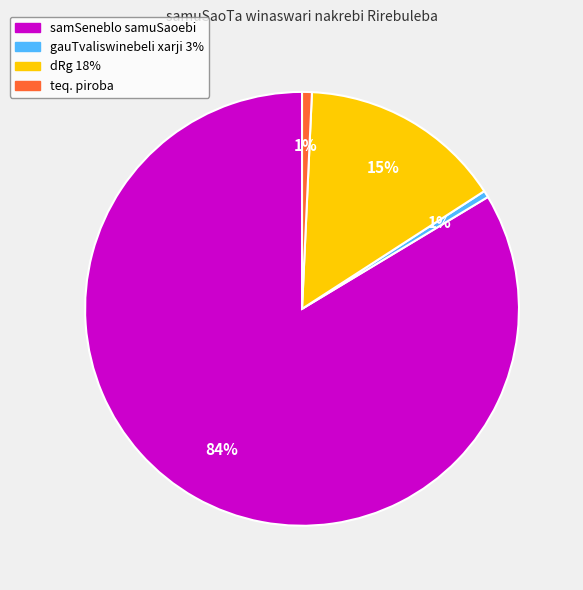

Does samSeneblo samuSaoebi account for over 50% of the chart?

Yes